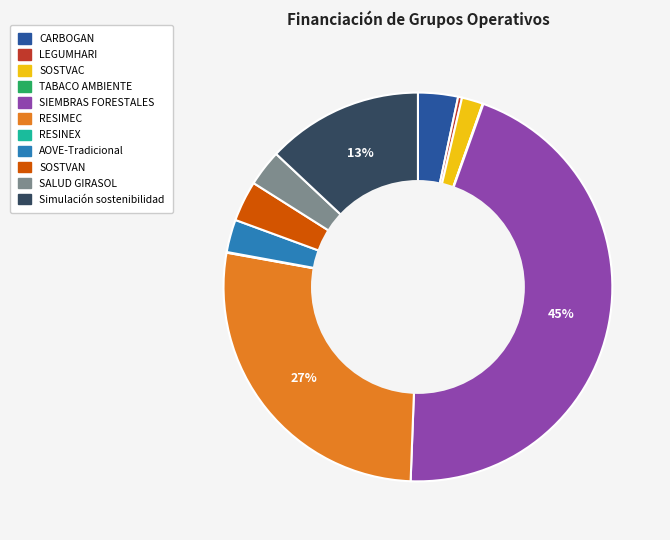

What percentage is the Simulación sostenibilidad slice, to the nearest percent?

13%